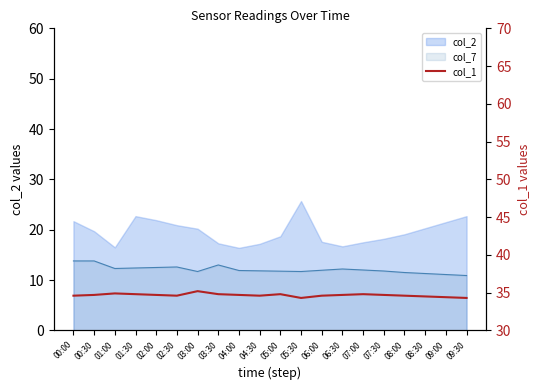

What is the difference between the maximum and minimum values?

0.9